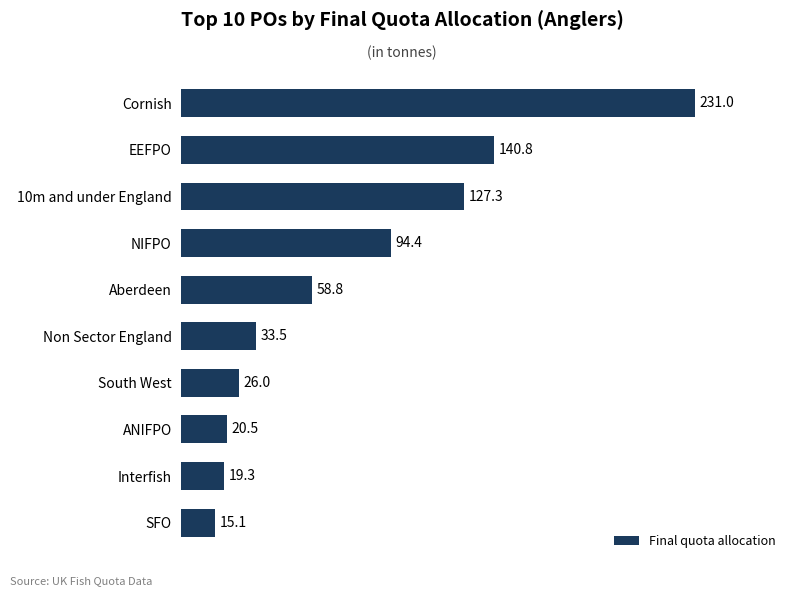

How many data points are above 58?

5